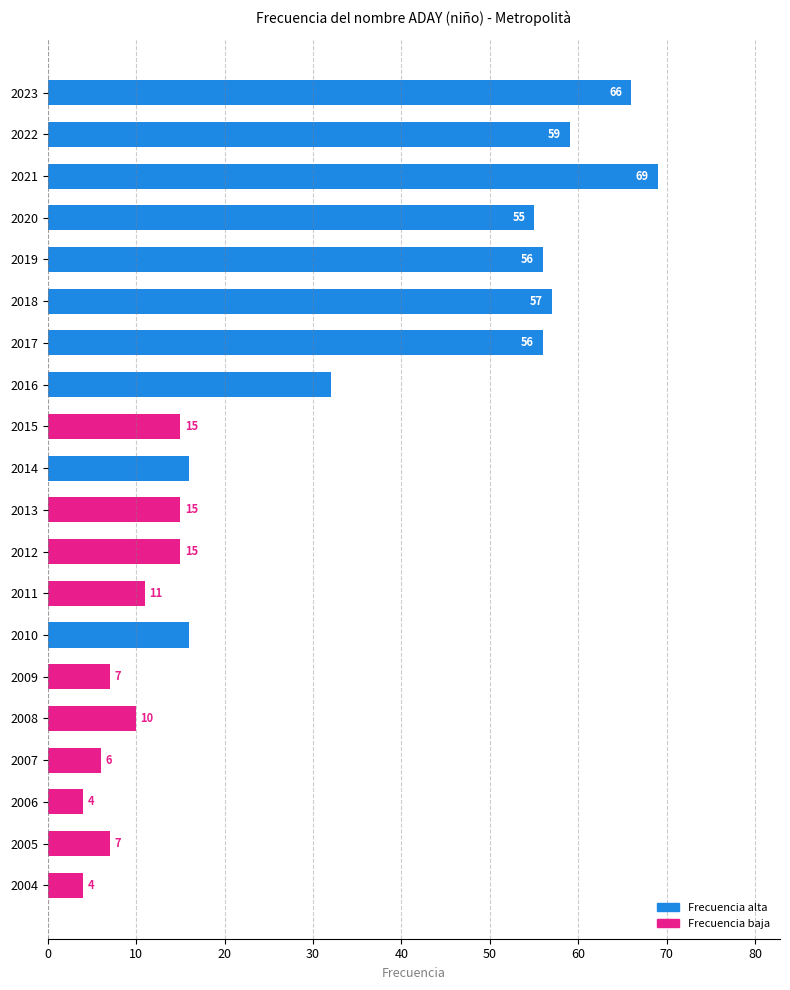

Reading bottom to top, list all the values displayed in this chart.

2004=4	2005=7	2006=4	2007=6	2008=10	2009=7	2010=16	2011=11	2012=15	2013=15	2014=16	2015=15	2016=32	2017=56	2018=57	2019=56	2020=55	2021=69	2022=59	2023=66